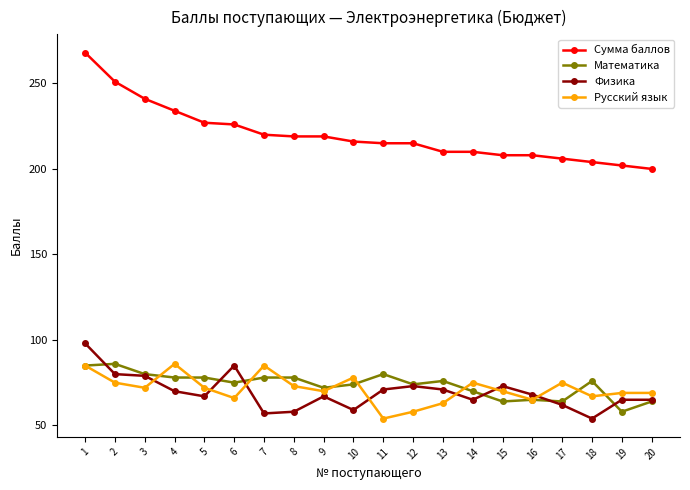

Is this an area chart (filled region under the line)?

No